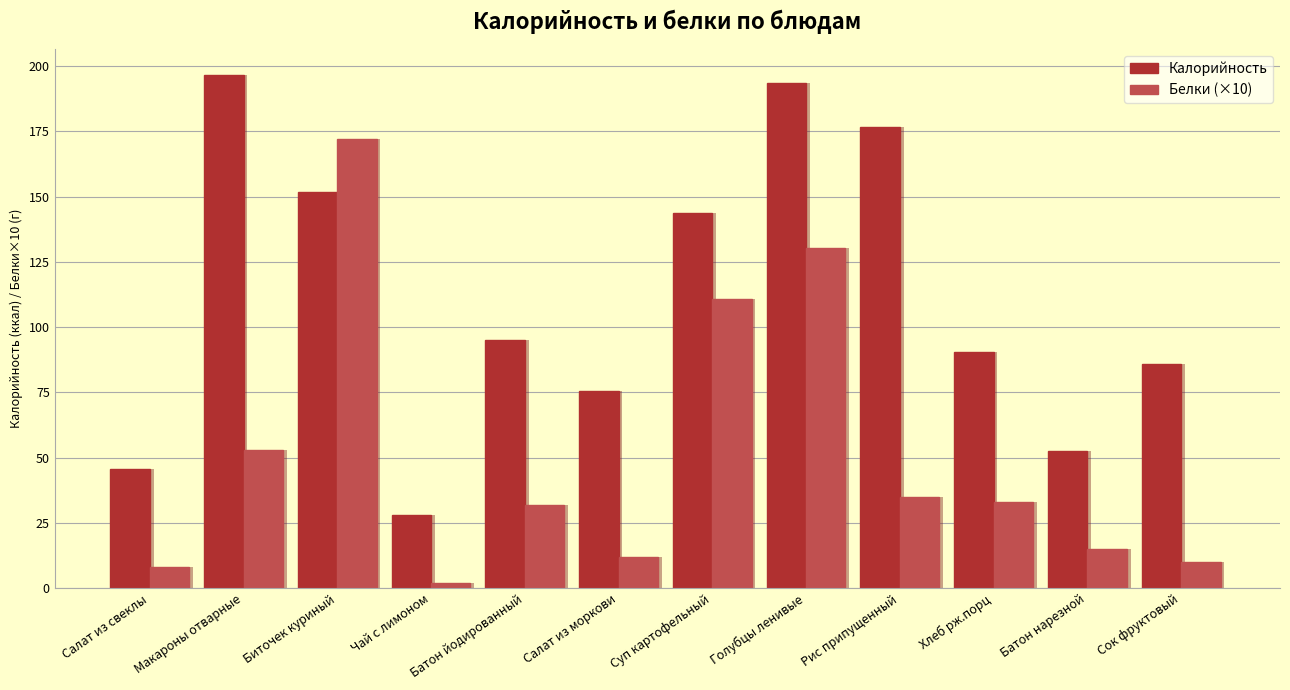

Reading left to right, extract all data points from this chart.

Калорийность: Салат из свеклы=45.7	Макароны отварные=196.8	Биточек куриный=151.8	Чай с лимоном=27.9	Батон йодированный=95.0	Салат из моркови=75.7	Суп картофельный=143.8	Голубцы ленивые=193.5	Рис припущенный=176.6	Хлеб рж.порц=90.5	Батон нарезной=52.4	Сок фруктовый=86.0
Белки (×10): Салат из свеклы=8.0	Макароны отварные=53.0	Биточек куриный=172.0	Чай с лимоном=2.0	Батон йодированный=32.0	Салат из моркови=12.0	Суп картофельный=110.7	Голубцы ленивые=130.5	Рис припущенный=34.9	Хлеб рж.порц=33.0	Батон нарезной=15.0	Сок фруктовый=10.0